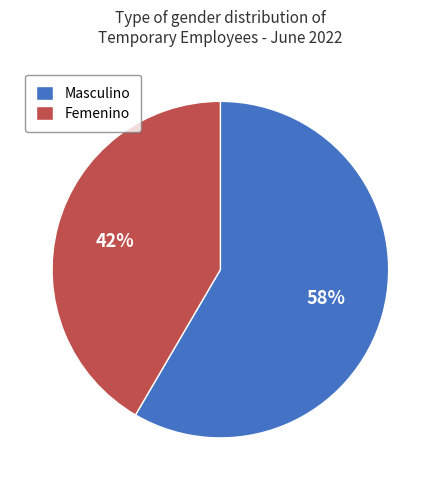

Is it true that Femenino is 55% of the pie?

False